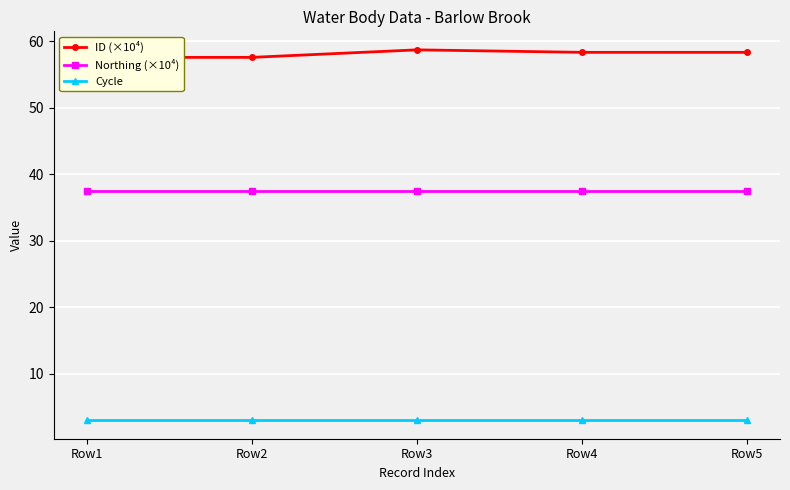

Between Row1 and Row3, which series saw the biggest shift?

ID (×10⁴)